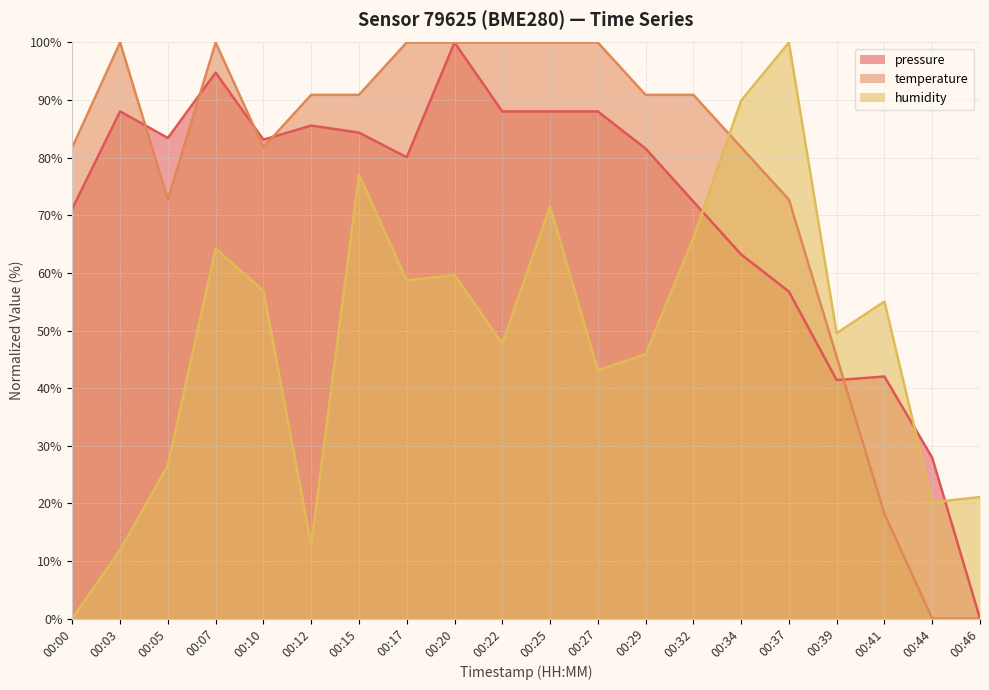

Is the value of humidity at 00:22 greater than the value of pressure at 00:03?

No